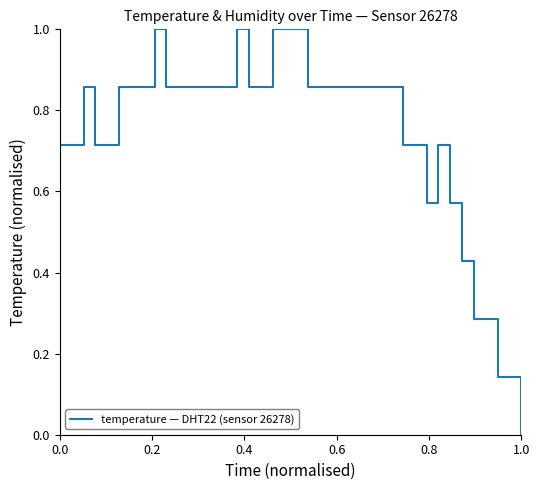

What is the maximum value shown in the chart?

1.0